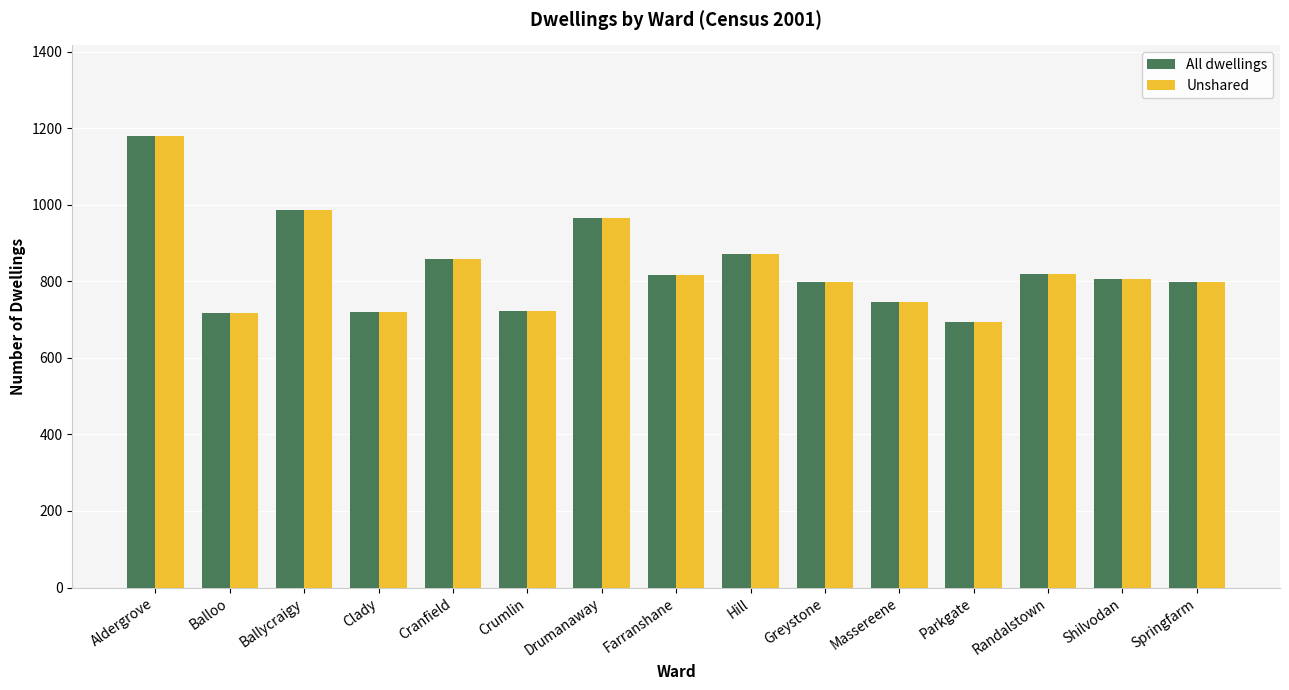

What value does the All dwellings series have at Shilvodan?

807